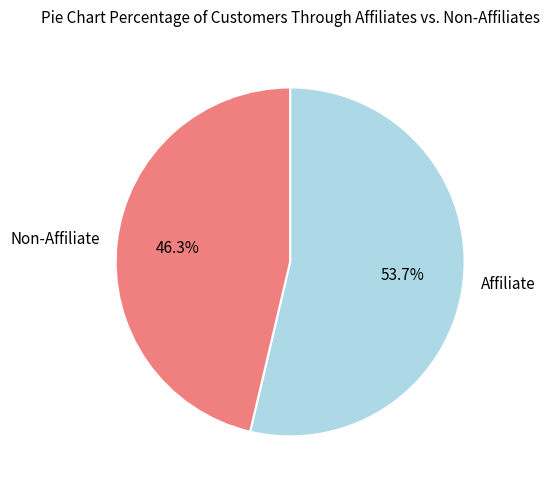

Between Affiliate and Non-Affiliate, which is larger?

Affiliate